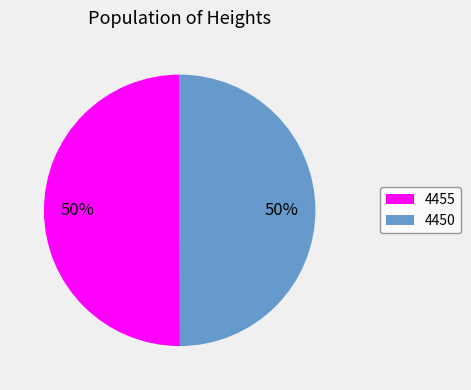

Is the sum of 4455 and 4450 greater than half?

Yes